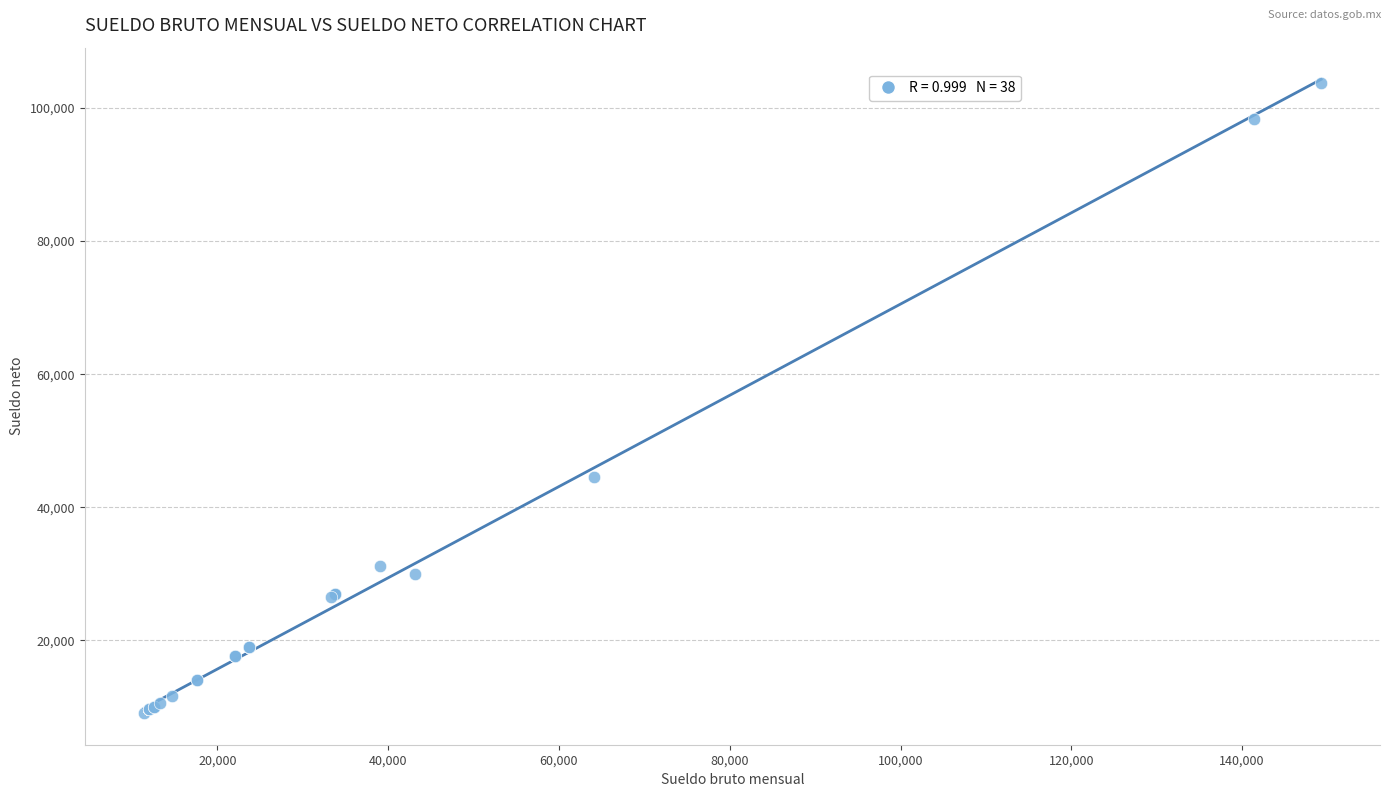

What Y value in the scatter plot is closest to 56414?

44584.9